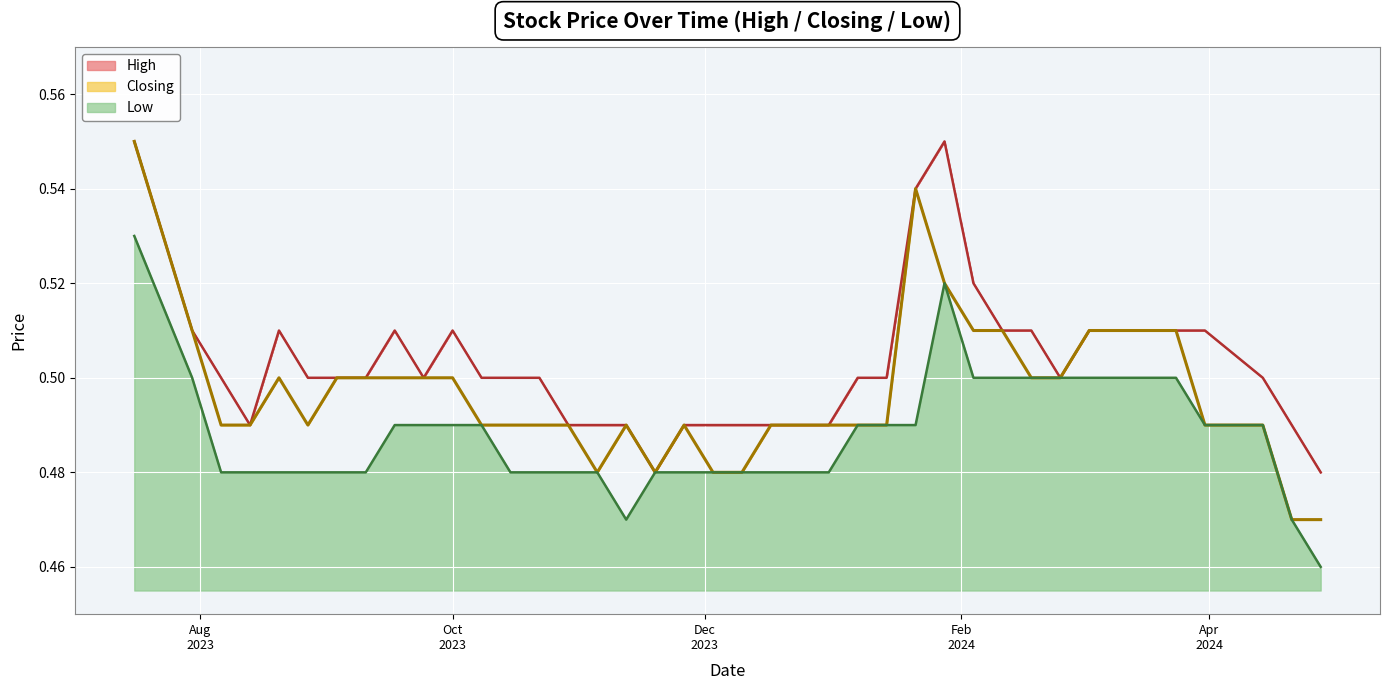

How many interior local peaks does the Low series have?

1